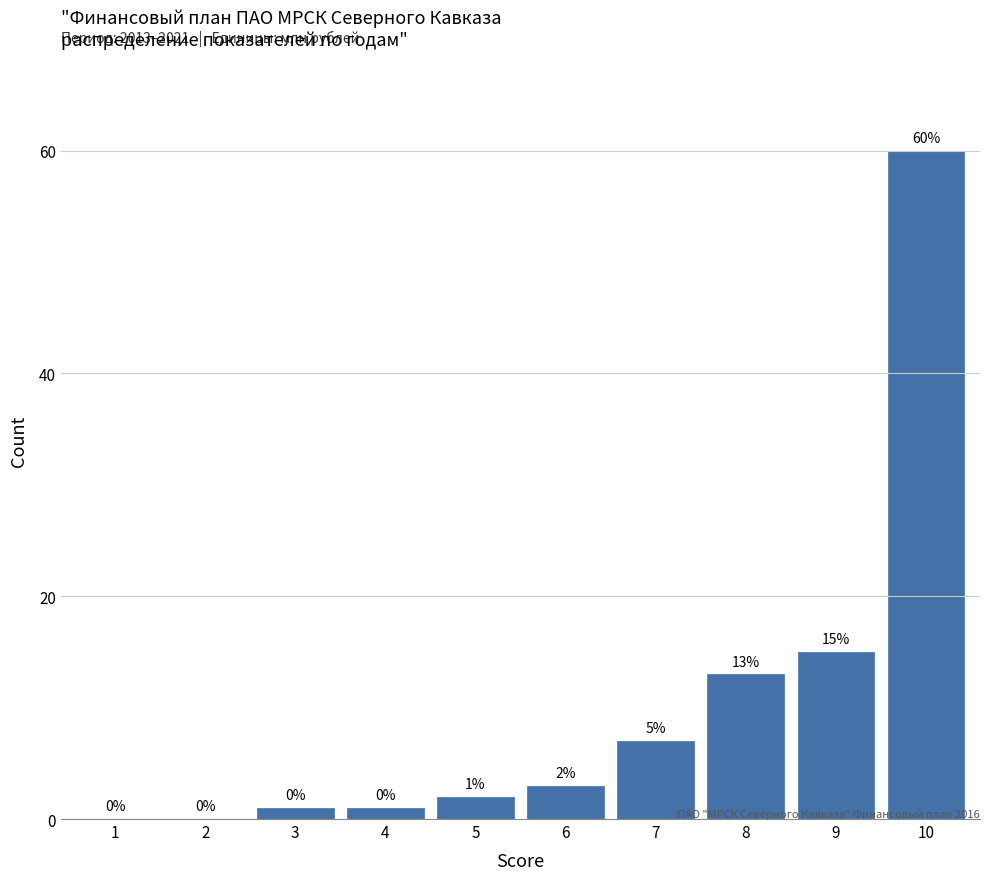

Reading left to right, what are all the values shown in this chart?

1=0	2=0	3=1	4=1	5=2	6=3	7=7	8=13	9=15	10=60